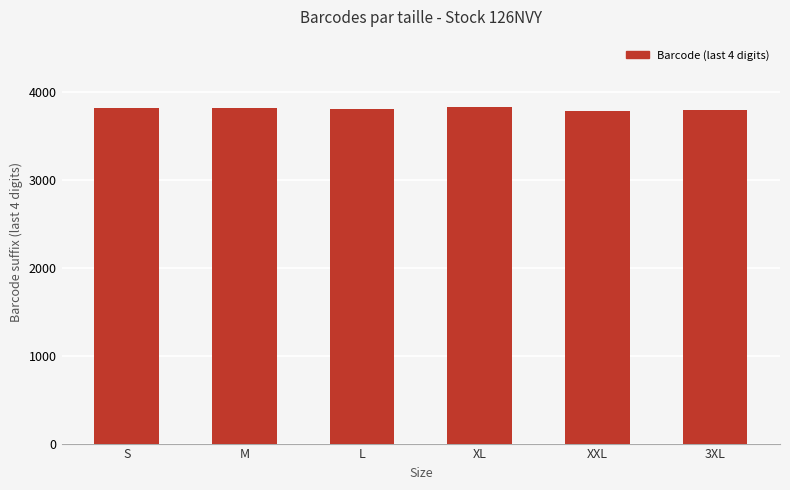

What is the sum of the values at M and 3XL?

7609